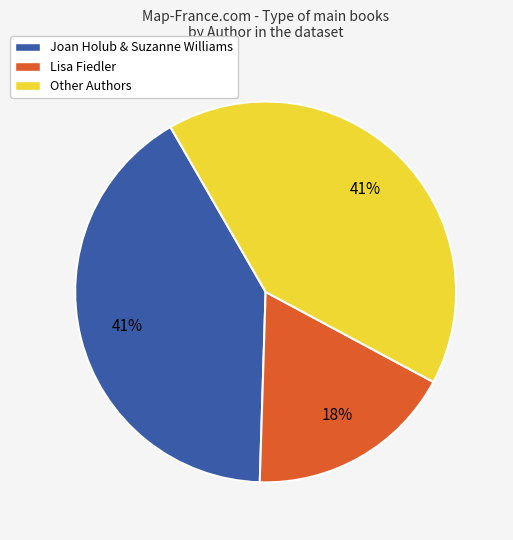

Is it true that Other Authors is 29% of the pie?

False